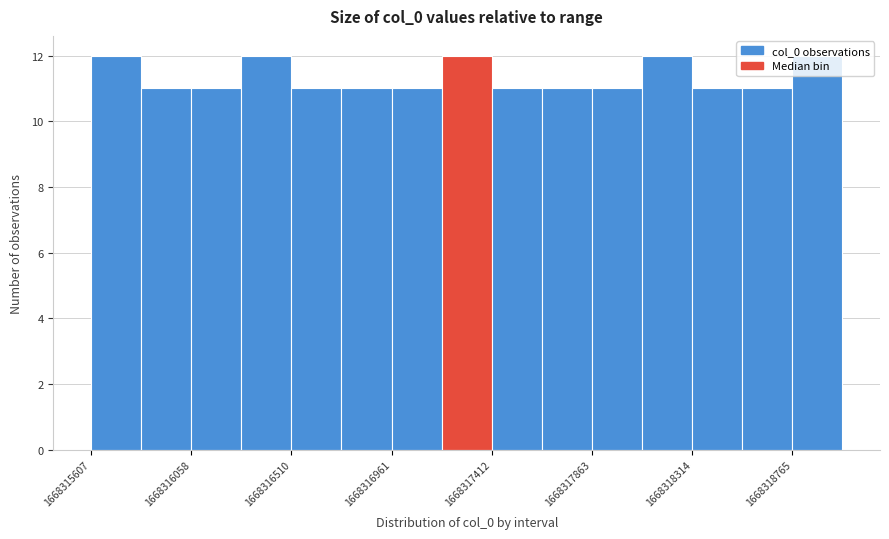

Reading left to right, list every bar in this chart as the range it spans on the x-axis followed by its height. Neither the bar edges nor the heights are printed on the chart, so give them approximately, as read against the axes.

1668315600 to 1668315850: 12
1668315850 to 1668316050: 11
1668316050 to 1668316300: 11
1668316300 to 1668316500: 12
1668316500 to 1668316750: 11
1668316750 to 1668316950: 11
1668316950 to 1668317200: 11
1668317200 to 1668317400: 12
1668317400 to 1668317650: 11
1668317650 to 1668317850: 11
1668317850 to 1668318100: 11
1668318100 to 1668318300: 12
1668318300 to 1668318550: 11
1668318550 to 1668318750: 11
1668318750 to 1668319000: 12